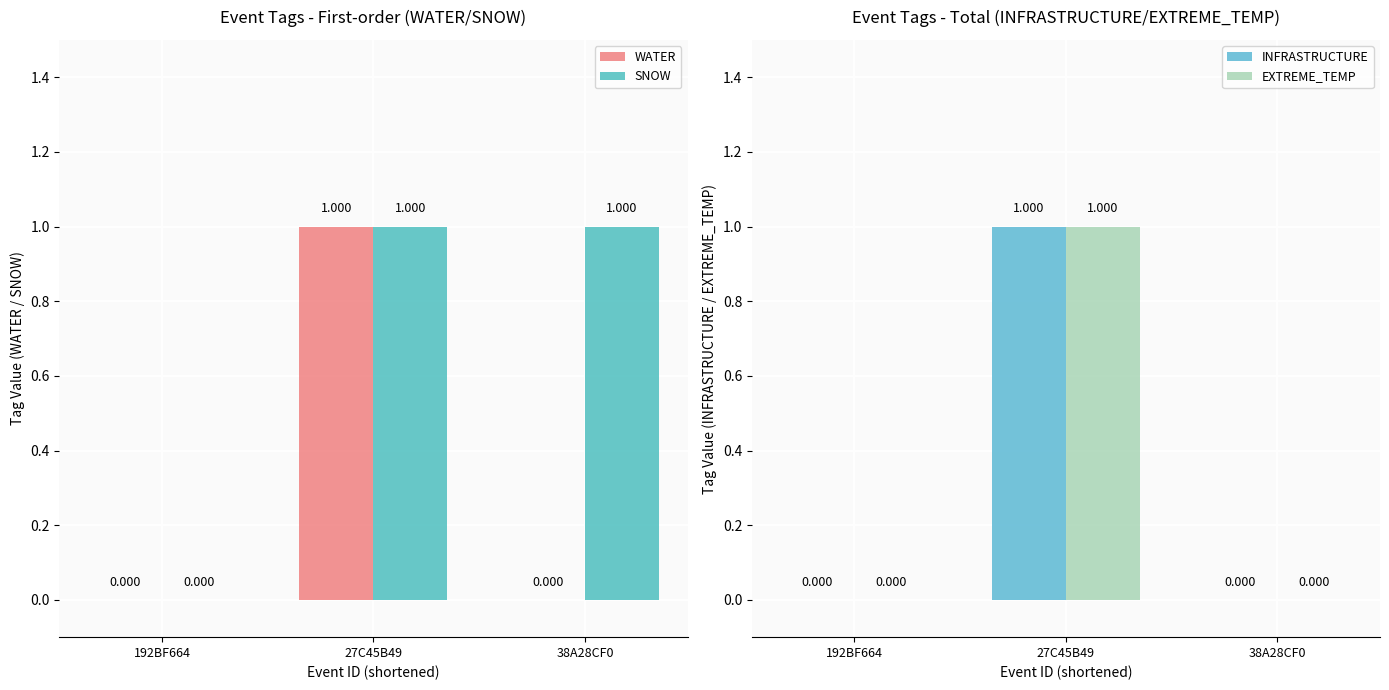

Rank the series at 27C45B49 from highest to lowest value.

WATER, SNOW, INFRASTRUCTURE, EXTREME_TEMP